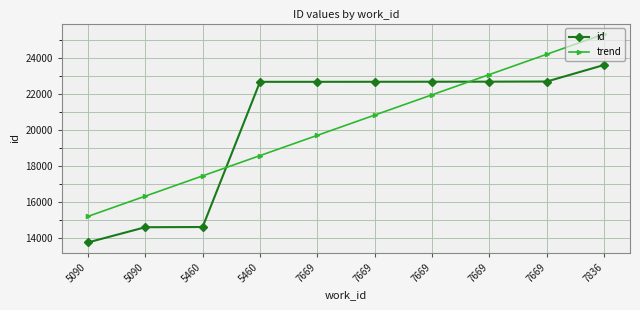

True or false: id and trend intersect in this chart.

True